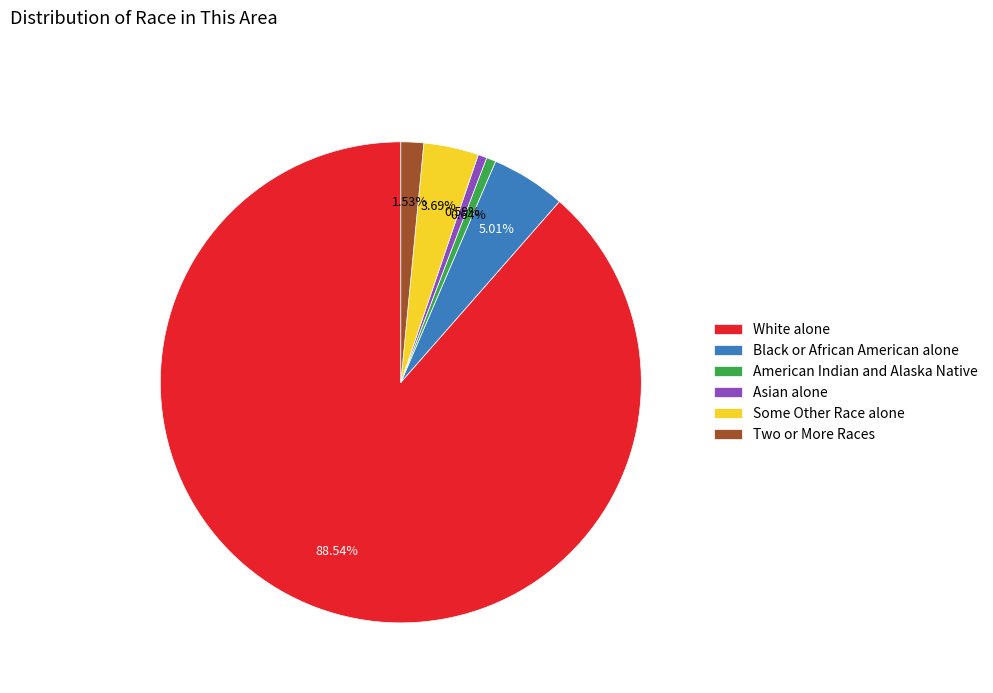

To the nearest percent, what is the average slice percentage?

17%